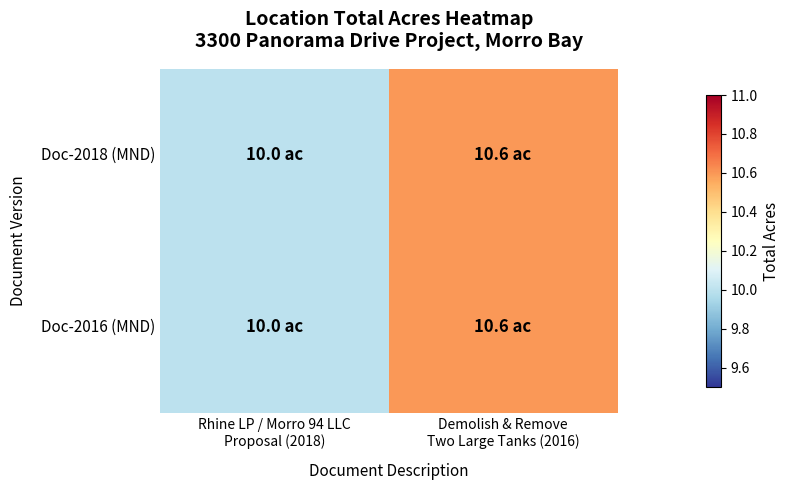

Which has a higher value, Rhine LP / Morro 94 LLC
Proposal (2018) or Demolish & Remove
Two Large Tanks (2016)?

Demolish & Remove
Two Large Tanks (2016)